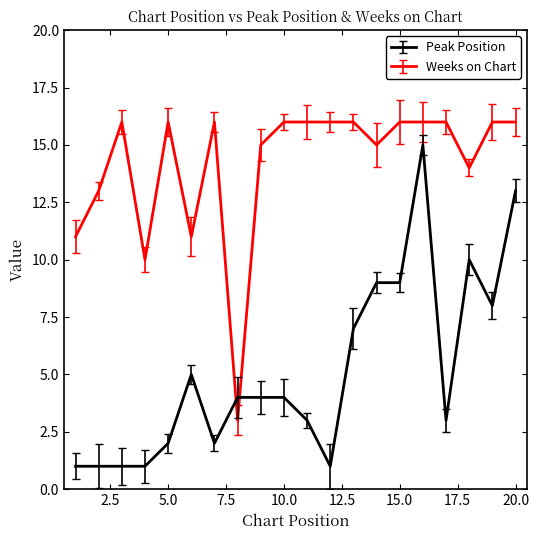

True or false: Peak Position and Weeks on Chart cross at least once.

True